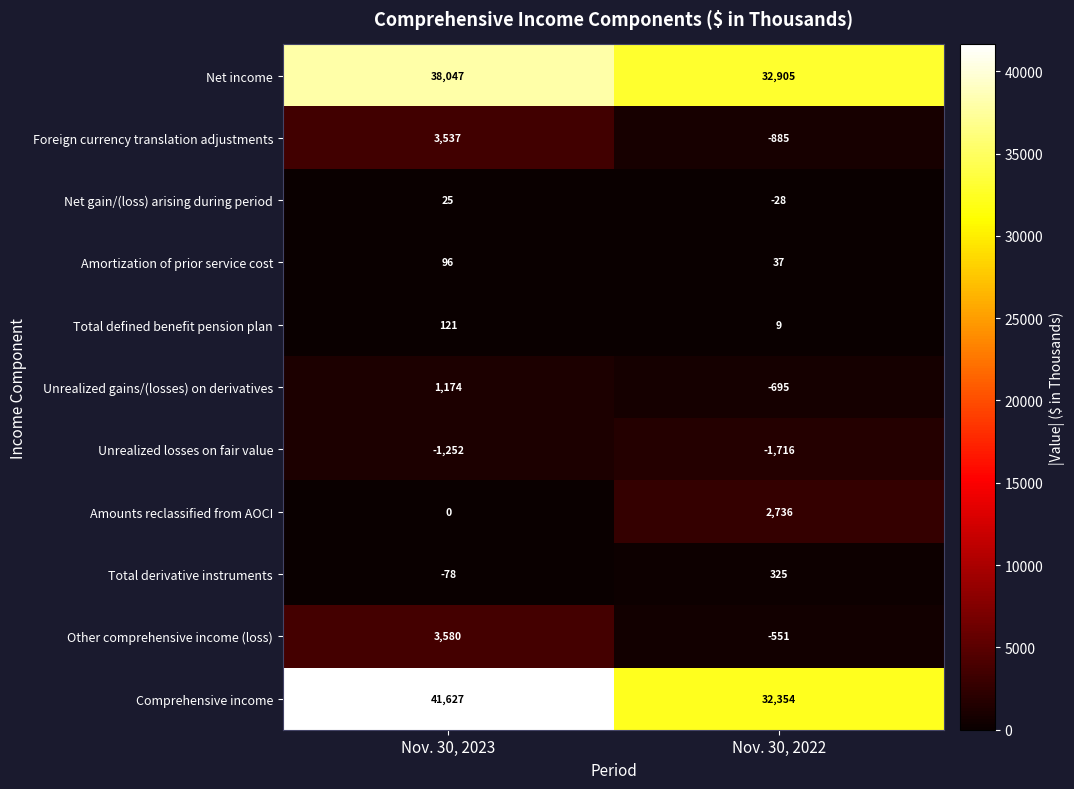

Reading right to left, list all the values displayed in this chart.

Net income: Nov. 30, 2022=32905	Nov. 30, 2023=38047
Foreign currency translation adjustments: Nov. 30, 2022=-885	Nov. 30, 2023=3537
Net gain/(loss) arising during period: Nov. 30, 2022=-28	Nov. 30, 2023=25
Amortization of prior service cost: Nov. 30, 2022=37	Nov. 30, 2023=96
Total defined benefit pension plan: Nov. 30, 2022=9	Nov. 30, 2023=121
Unrealized gains/(losses) on derivatives: Nov. 30, 2022=-695	Nov. 30, 2023=1174
Unrealized losses on fair value: Nov. 30, 2022=-1716	Nov. 30, 2023=-1252
Amounts reclassified from AOCI: Nov. 30, 2022=2736	Nov. 30, 2023=0
Total derivative instruments: Nov. 30, 2022=325	Nov. 30, 2023=-78
Other comprehensive income (loss): Nov. 30, 2022=-551	Nov. 30, 2023=3580
Comprehensive income: Nov. 30, 2022=32354	Nov. 30, 2023=41627